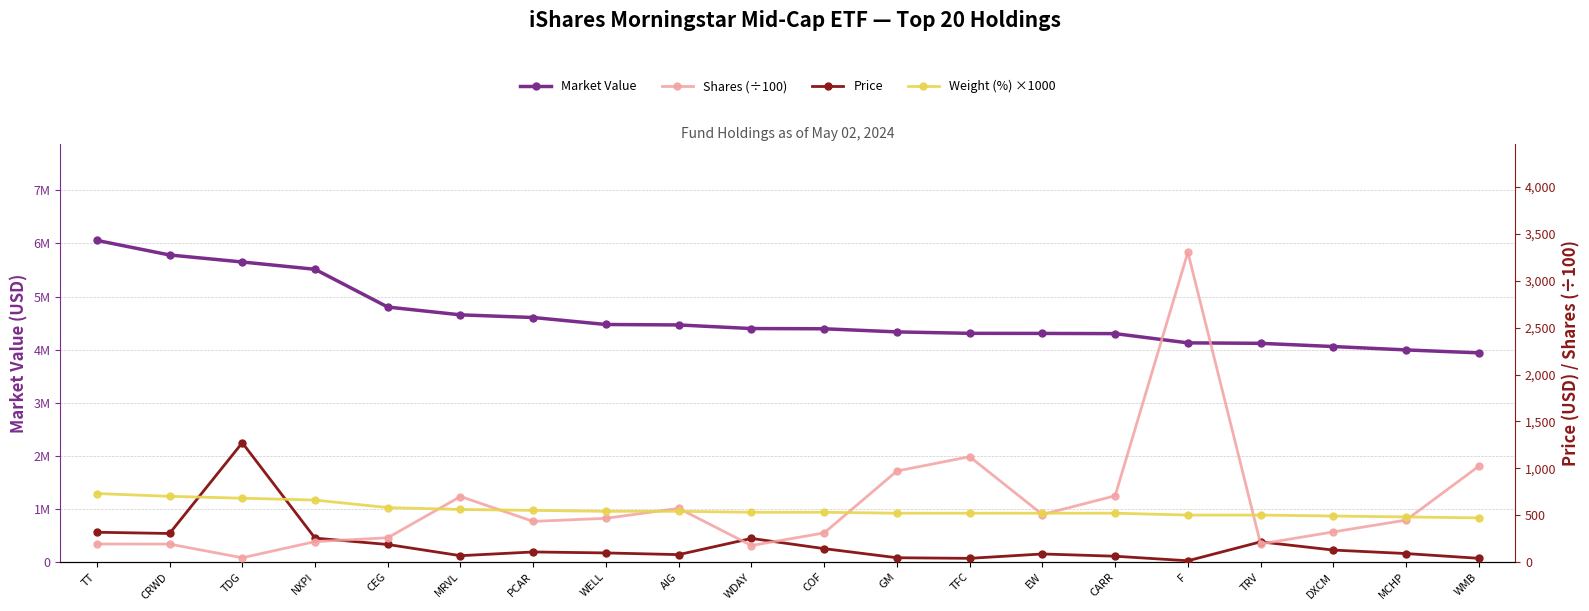

Reading left to right, transcribe all the data shown in this chart.

Market Value: TT=6057658.4	CRWD=5782740.5	TDG=5650518.5	NXPI=5512865.3	CEG=4801582.2	MRVL=4654699.4	PCAR=4604501.5	WELL=4473004.4	AIG=4464508.4	WDAY=4396648.0	COF=4392281.1	GM=4333392.0	TFC=4306551.6	EW=4304716.5	CARR=4301084.3	F=4126945.8	TRV=4118262.1	DXCM=4057866.0	MCHP=3994031.2	WMB=3938325.5
Price: TT=316.8	CRWD=303.5	TDG=1271.8	NXPI=254.3	CEG=186.2	MRVL=66.7	PCAR=106.5	WELL=96.1	AIG=78.1	WDAY=250.8	COF=141.8	GM=44.7	TFC=38.4	EW=85.1	CARR=60.9	F=12.5	TRV=214.4	DXCM=126.7	MCHP=89.5	WMB=38.5
Shares (÷100): TT=191.2	CRWD=190.5	TDG=44.4	NXPI=216.8	CEG=257.9	MRVL=698.2	PCAR=432.5	WELL=465.6	AIG=571.6	WDAY=175.3	COF=309.7	GM=970.1	TFC=1123.0	EW=506.1	CARR=705.8	F=3304.2	TRV=192.1	DXCM=320.4	MCHP=446.5	WMB=1021.9
Weight (%) ×1000: TT=730.0	CRWD=700.0	TDG=680.0	NXPI=660.0	CEG=580.0	MRVL=560.0	PCAR=550.0	WELL=540.0	AIG=540.0	WDAY=530.0	COF=530.0	GM=520.0	TFC=520.0	EW=520.0	CARR=520.0	F=500.0	TRV=500.0	DXCM=490.0	MCHP=480.0	WMB=470.0